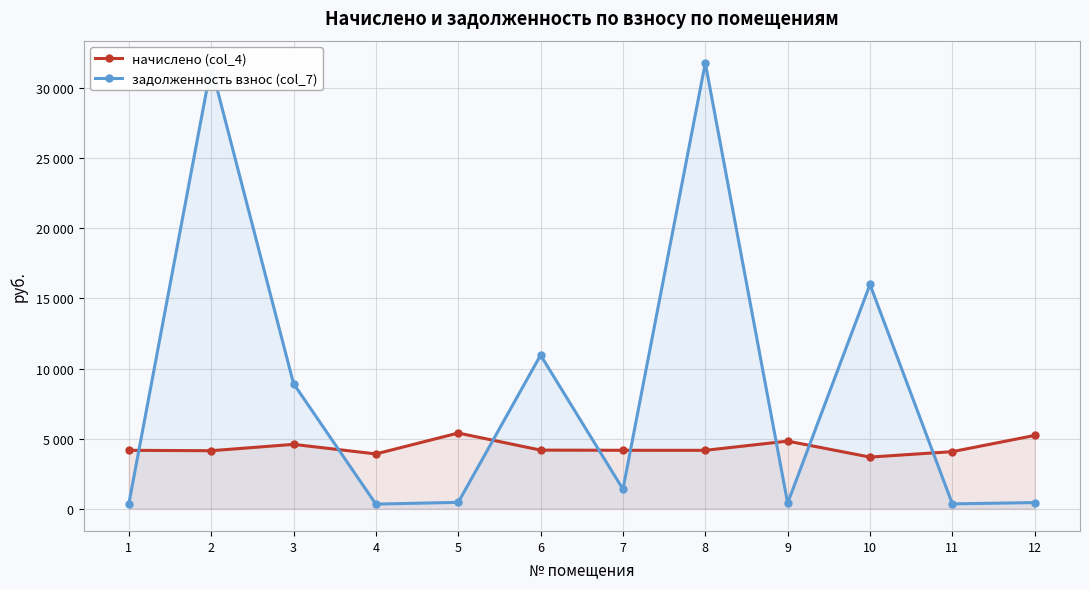

What is the sum of the задолженность взнос (col_7) values at 2 and 5?

32043.9